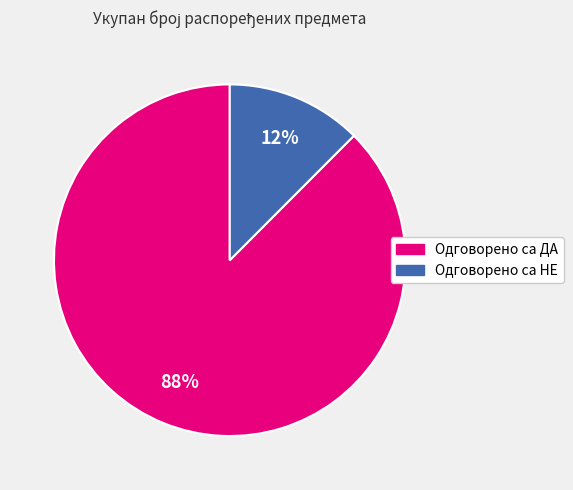

True or false: Одговорено са ДА accounts for 88% of the total.

True